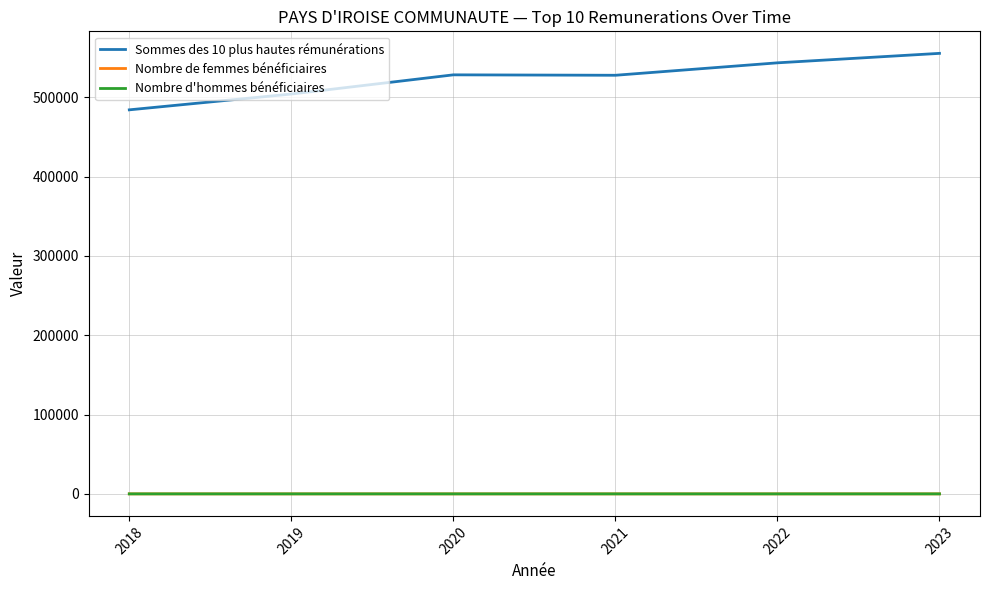

True or false: Nombre de femmes bénéficiaires and Sommes des 10 plus hautes rémunérations intersect in this chart.

False